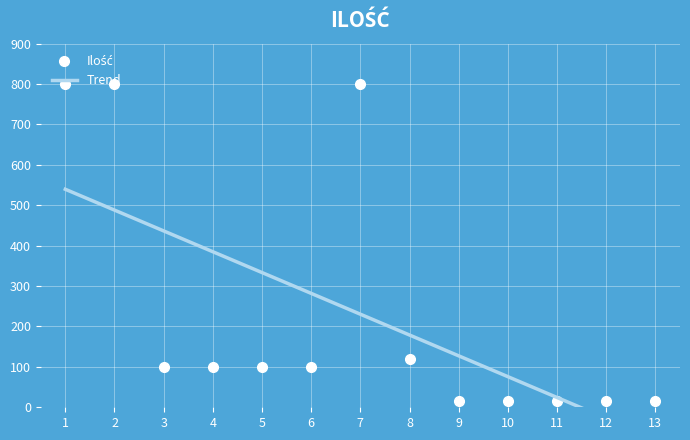

What is the sum of all Ilość values?

2995.0